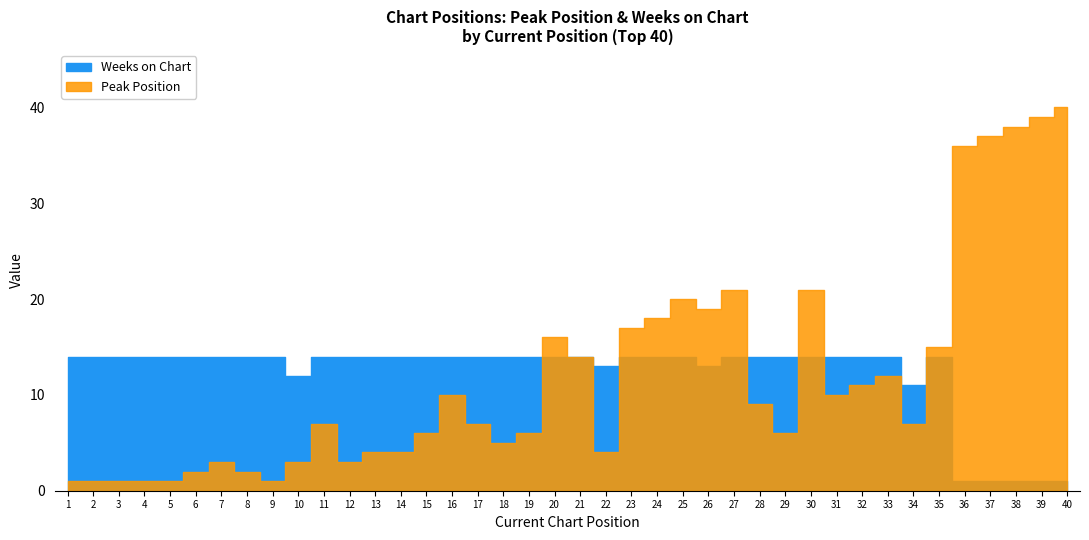

The Weeks on Chart series shows 1 at 40. True or false?

True